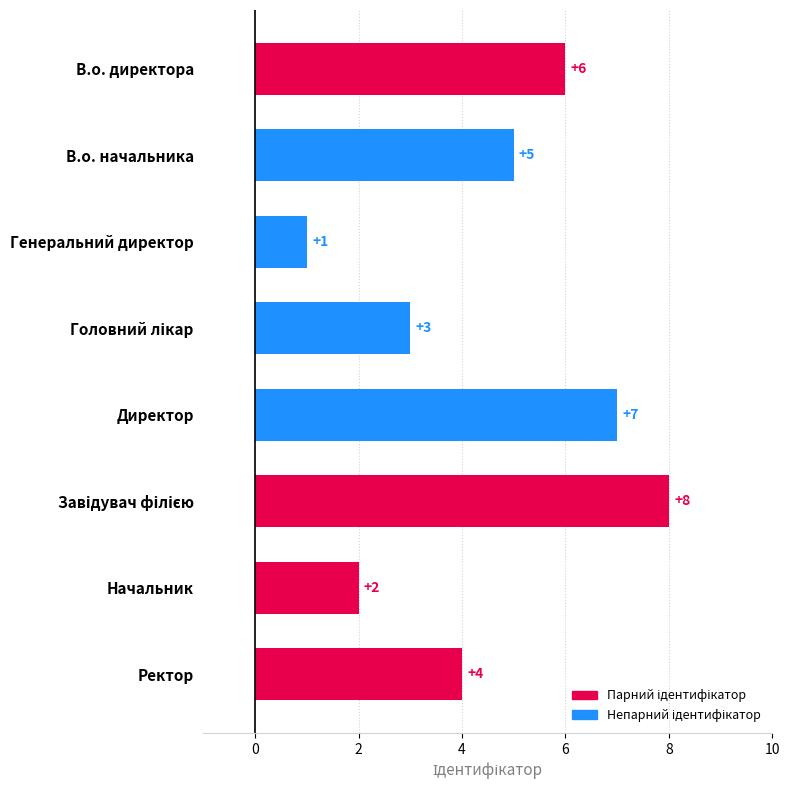

What is the difference between the maximum and minimum values?

7